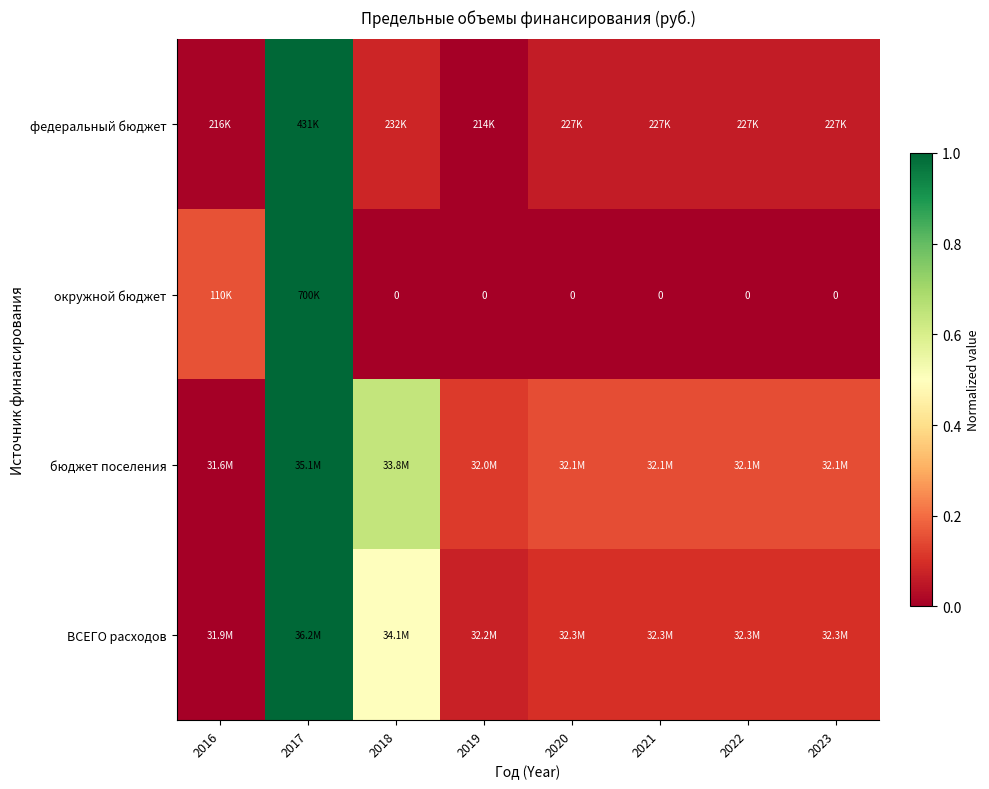

How many data points does each series have?

8